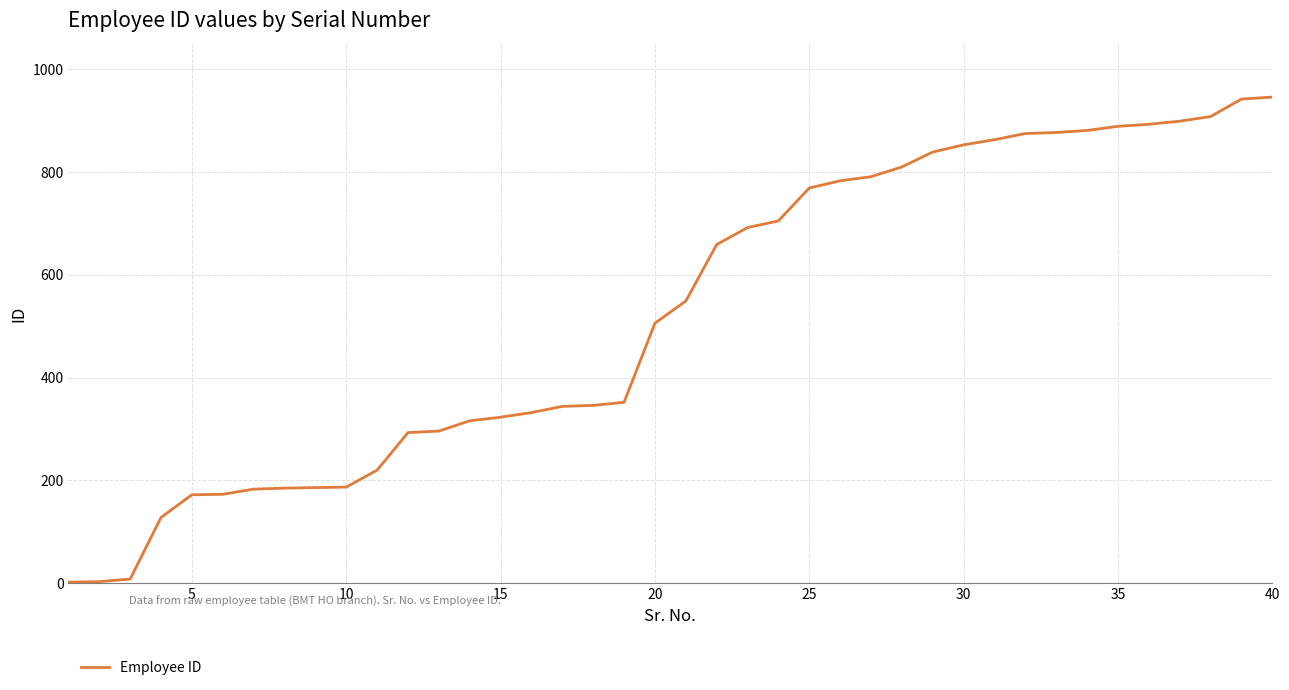

Does the chart display data point markers on the line(s)?

No